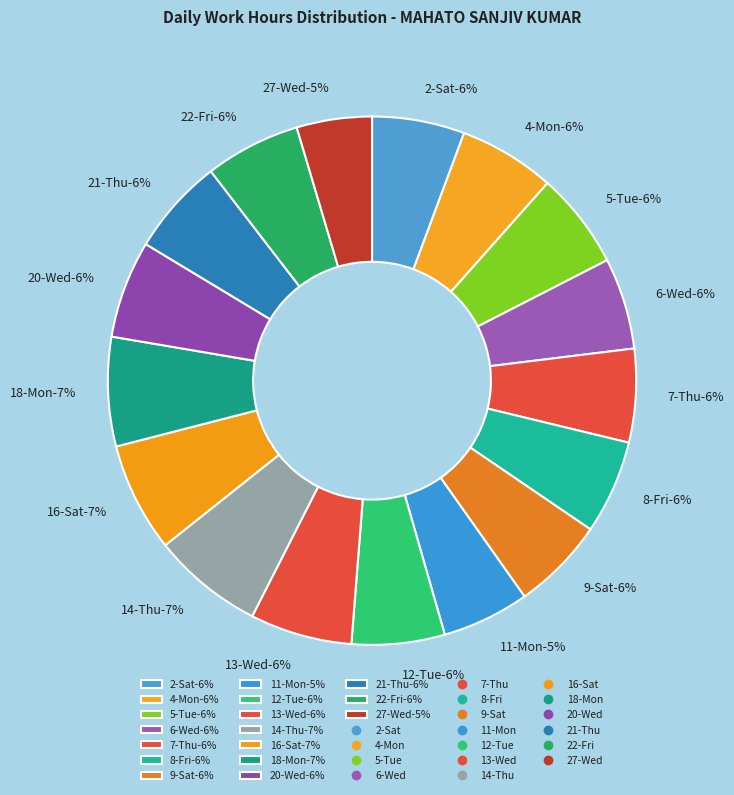

What is the change in value from 6-Wed to 18-Mon?

+1.7